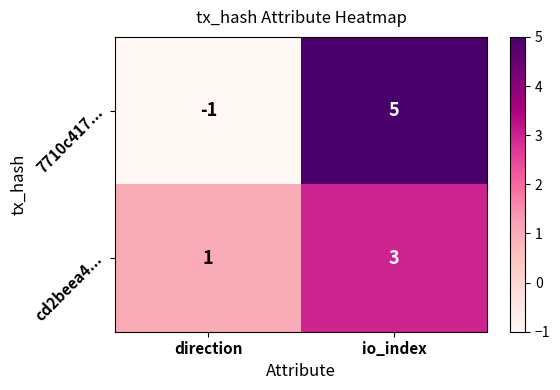

What is the sum of the cd2beea4... values at direction and io_index?

4